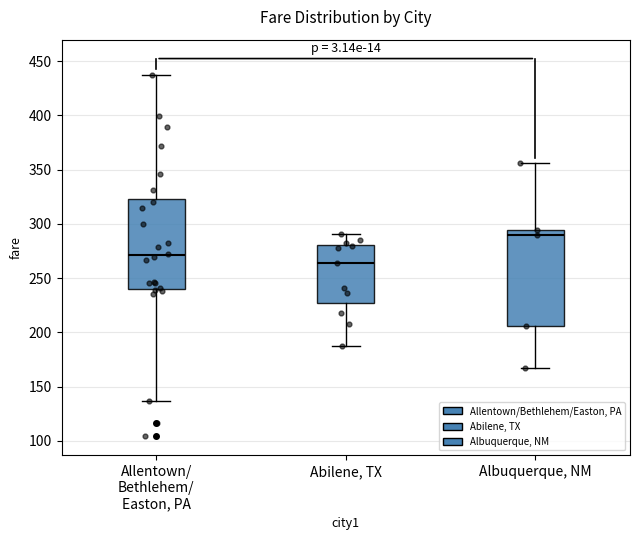

Reading left to right, transcribe this box plot: for each box, give where its median line is, the range the box spans, and where its two whiskers end, as read against the y-axis. The values are not printed on the chart, so give them approximately, as read against the axis.

Allentown/ Bethlehem/ Easton, PA: median 270, box 240 to 325, whiskers 135 to 435
Abilene, TX: median 265, box 225 to 280, whiskers 185 to 290
Albuquerque, NM: median 290, box 205 to 295, whiskers 165 to 355